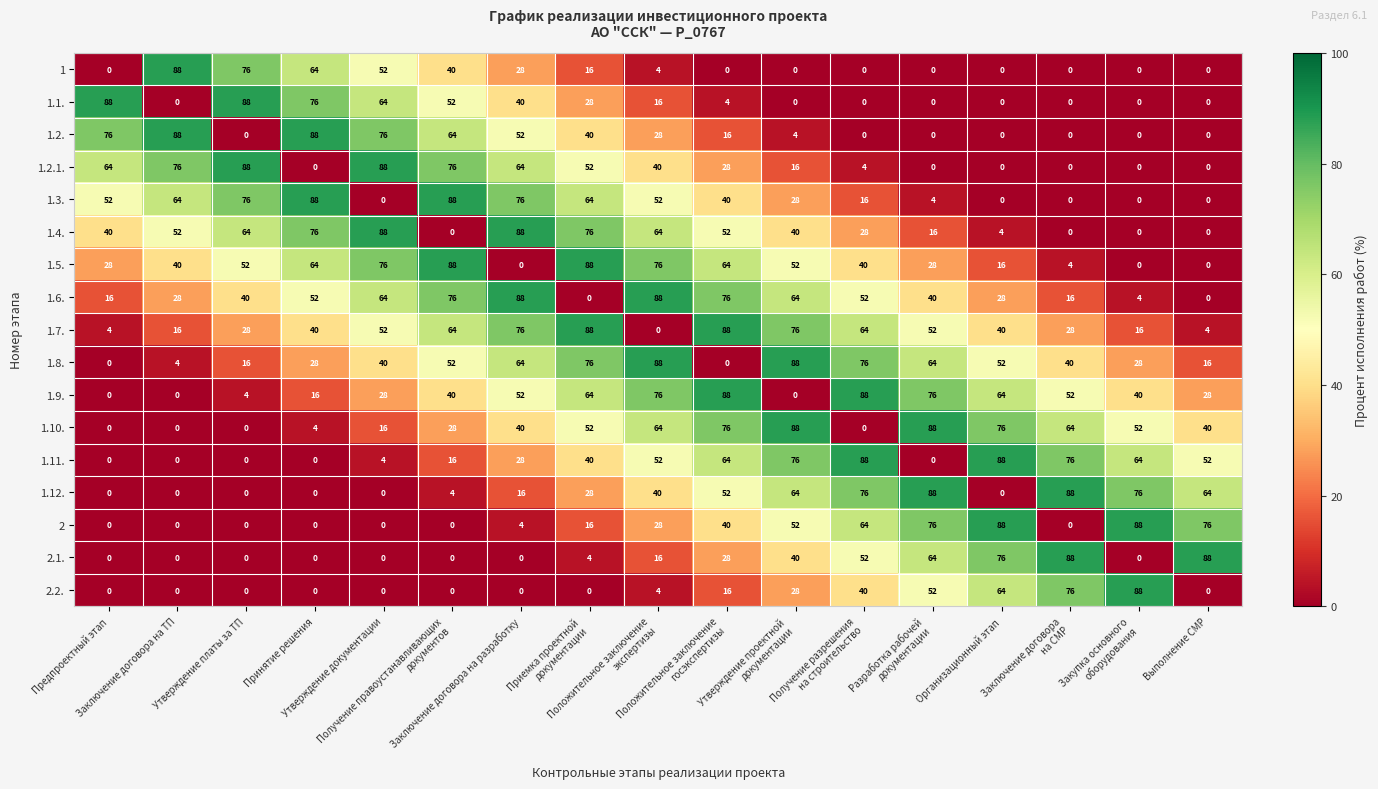

What is the highest value of the 1.5. series?

88